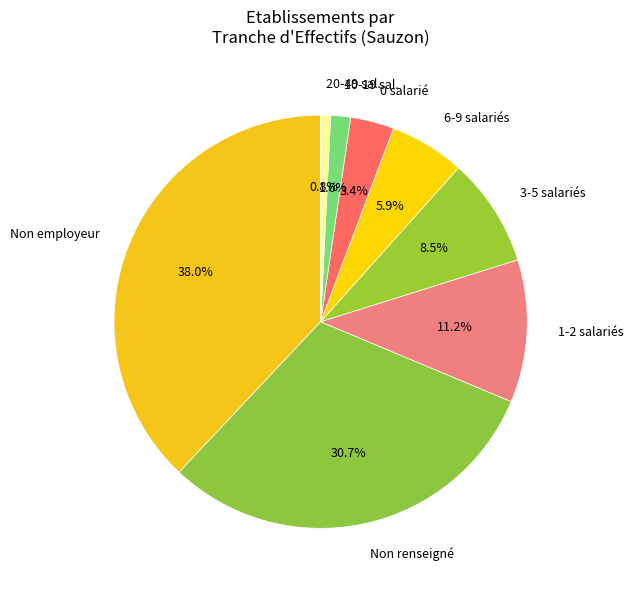

Which slice is the smallest?

20-49 sal.